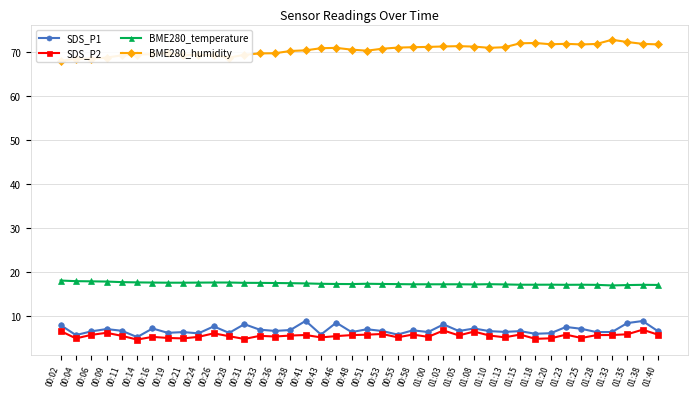

Does the chart display data point markers on the line(s)?

Yes